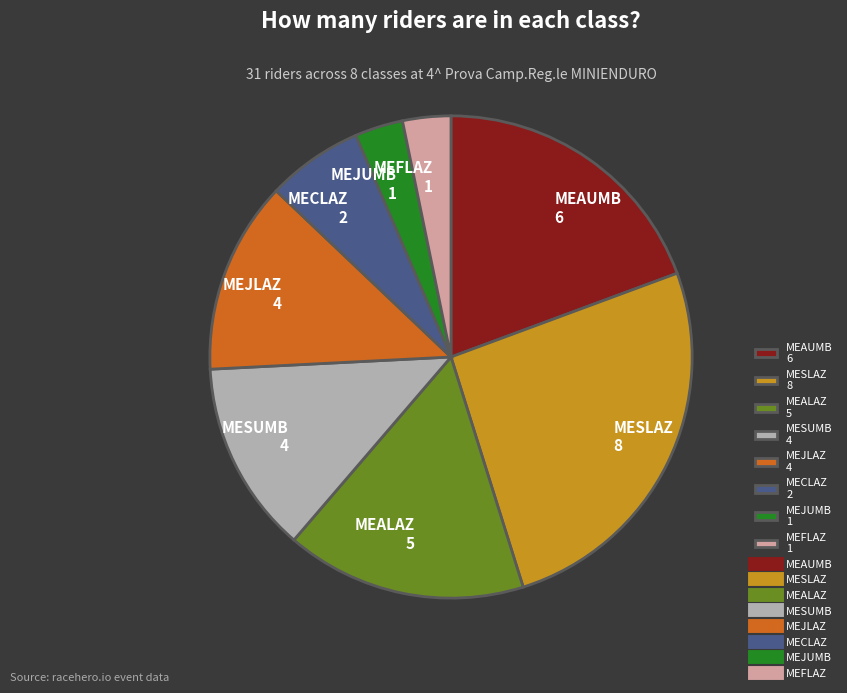

Do MEALAZ 5 and MEAUMB 6 together represent more than half of the pie?

No